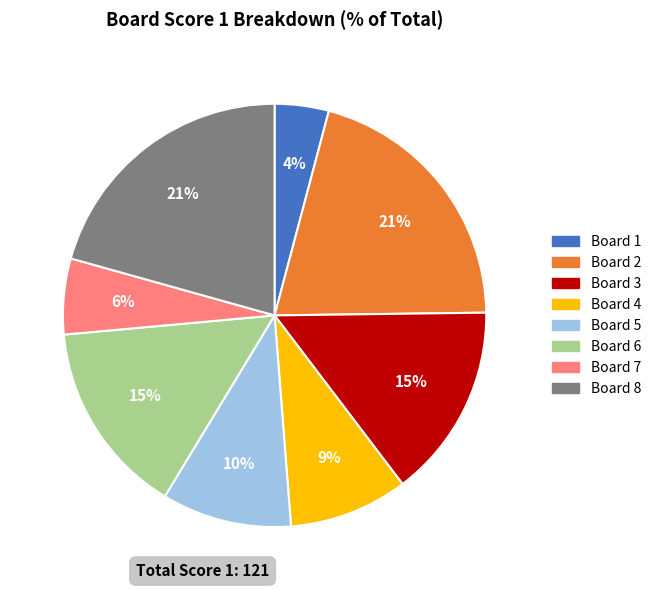

The Board 8 slice represents 9% of the pie. True or false?

False